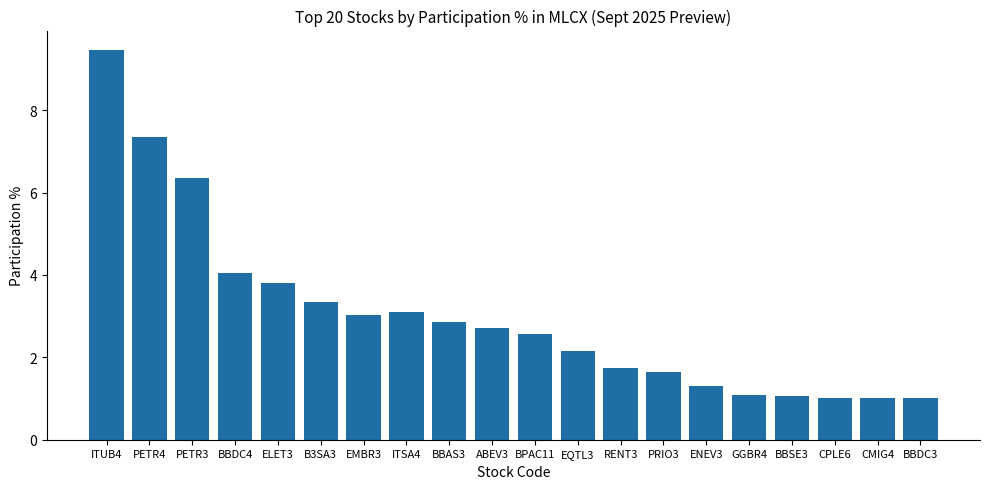

What is the smallest value displayed?

1.0